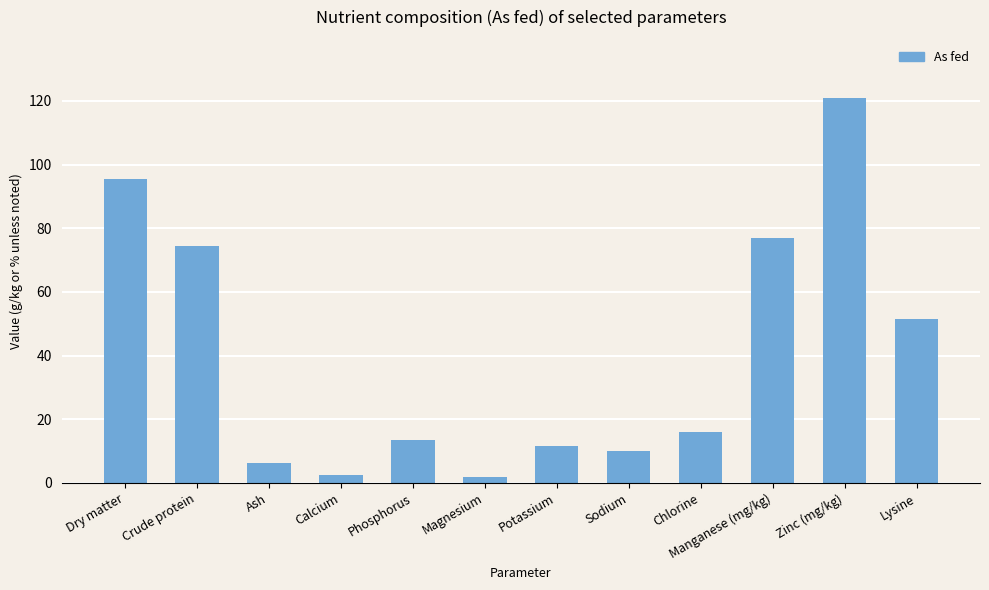

Does the chart contain stacked bars?

No